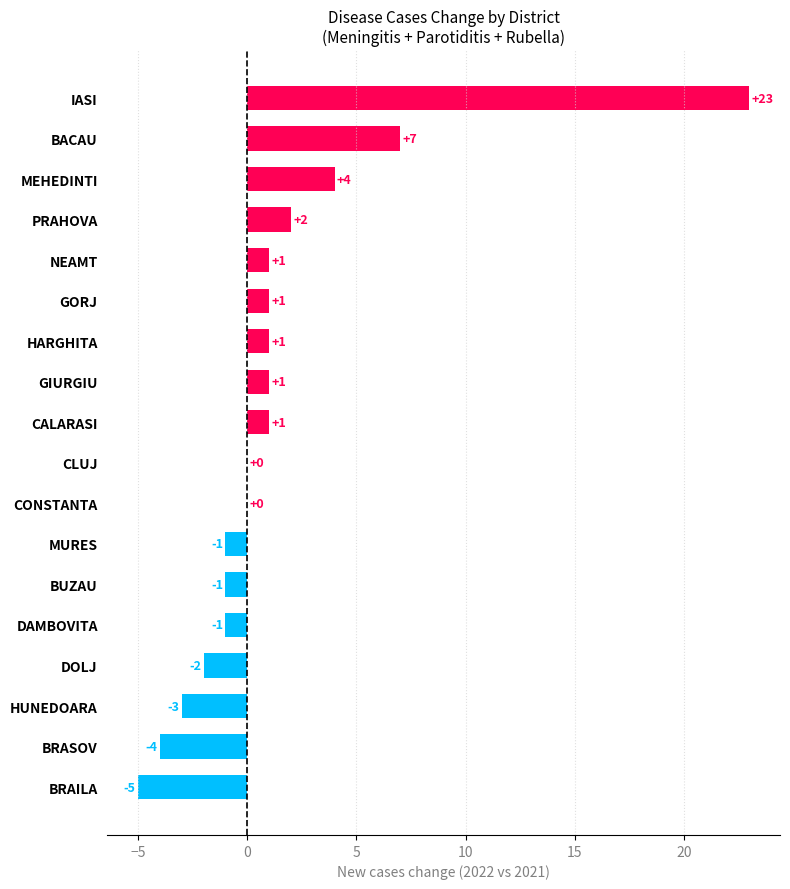

The chart shows a value of 13 at CONSTANTA. True or false?

False